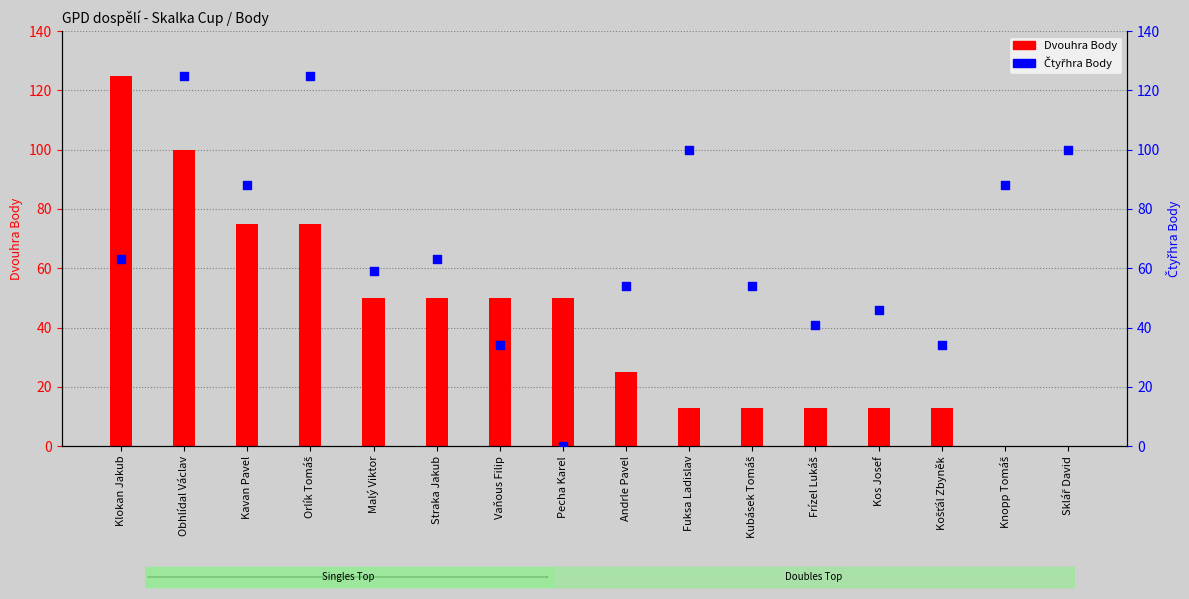

Which has a higher value, Vaňous Filip or Orlík Tomáš?

Orlík Tomáš